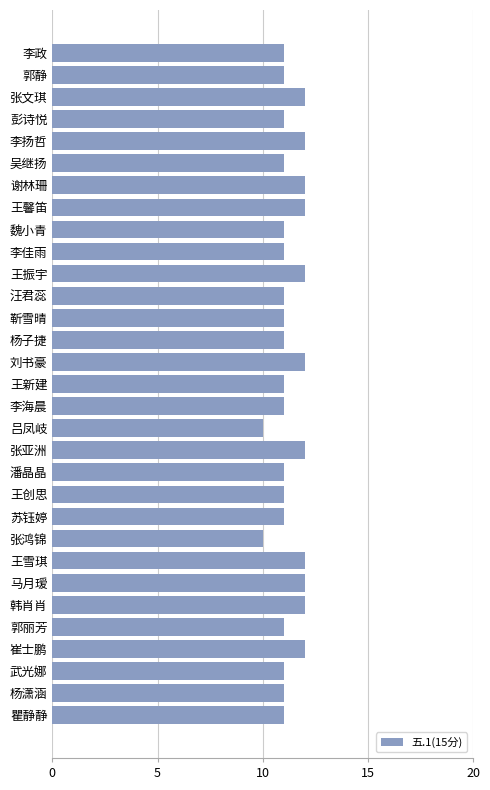

True or false: the data shows 11 at 李海晨.

True